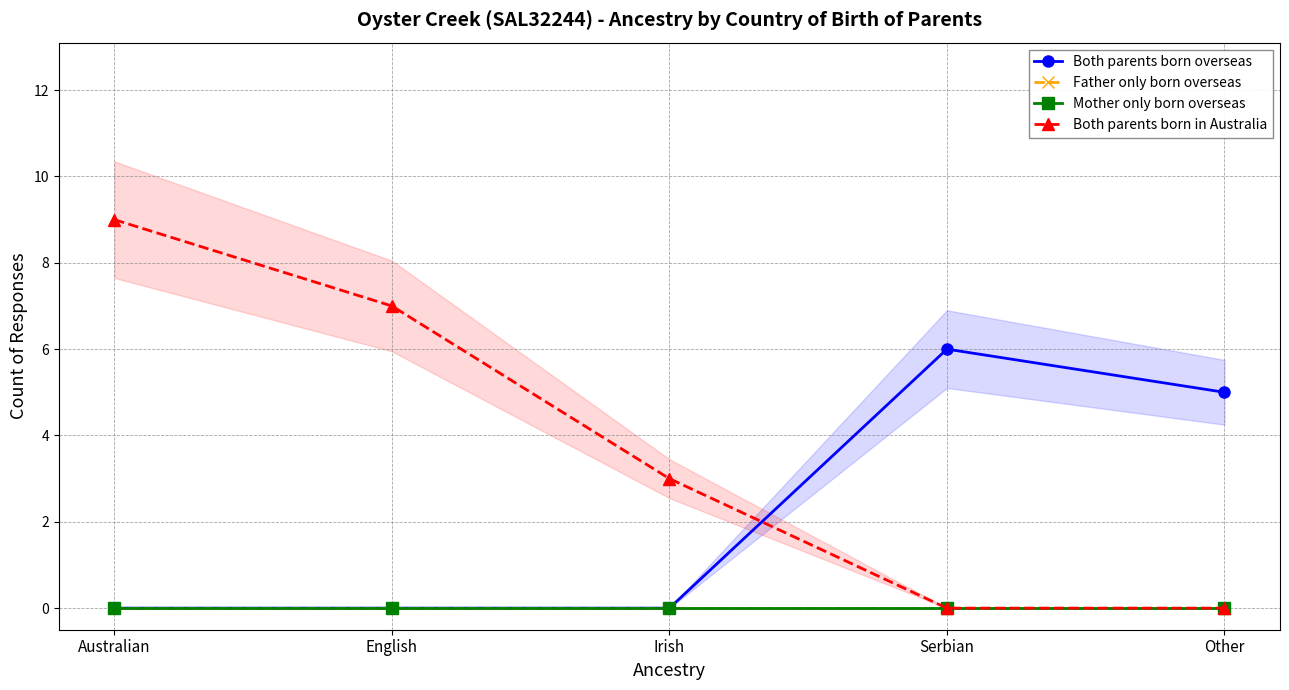

At which label does Mother only born overseas reach its peak?

Australian